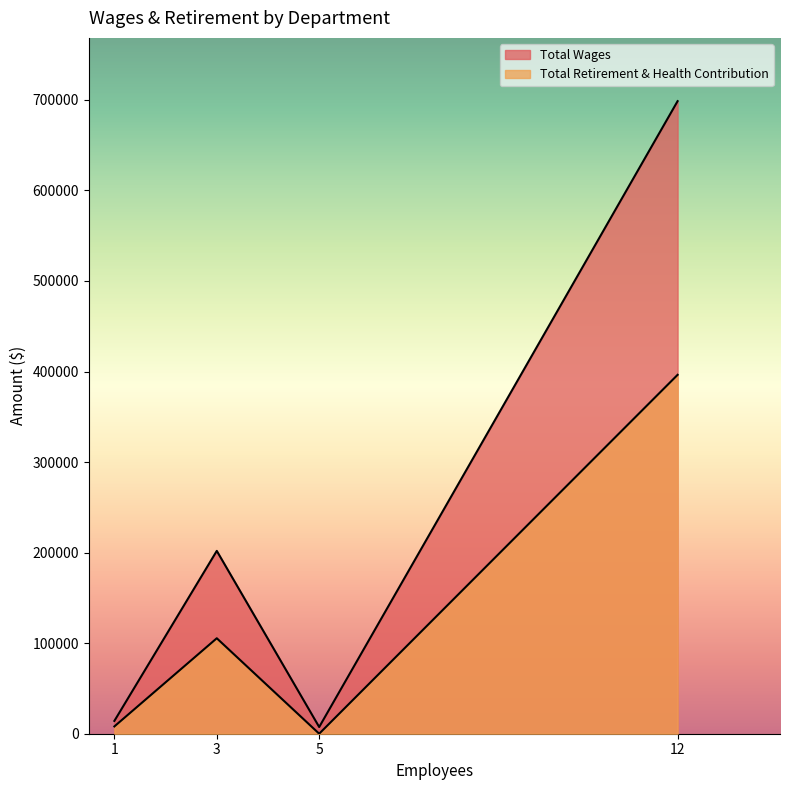

What is the sum of all Total Retirement & Health Contribution values?

509818